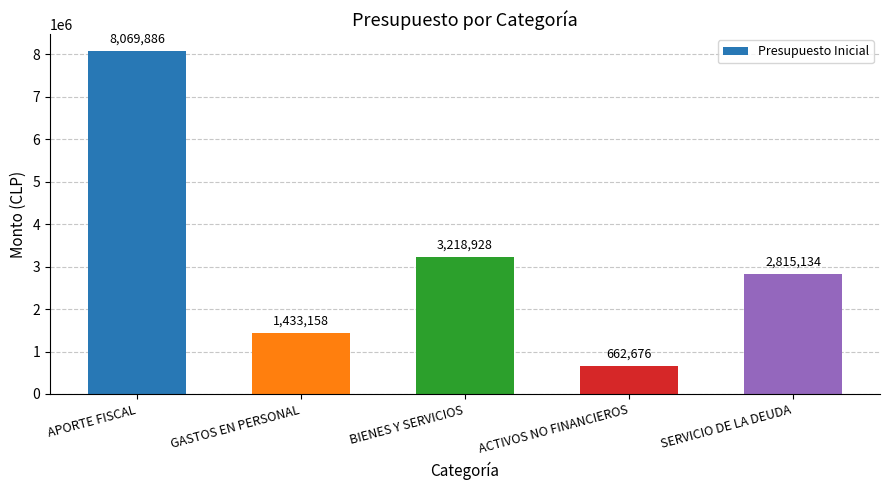

Reading right to left, what are all the values shown in this chart?

2815134	662676	3218928	1433158	8069886